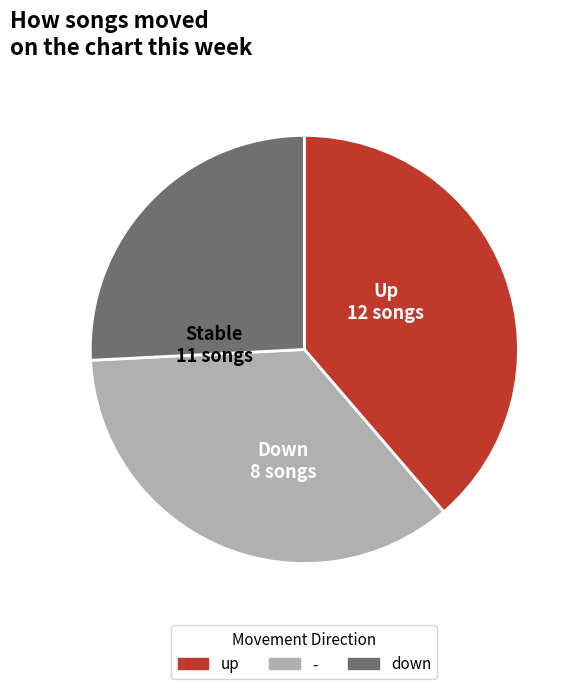

Which category has the biggest portion of the pie?

up